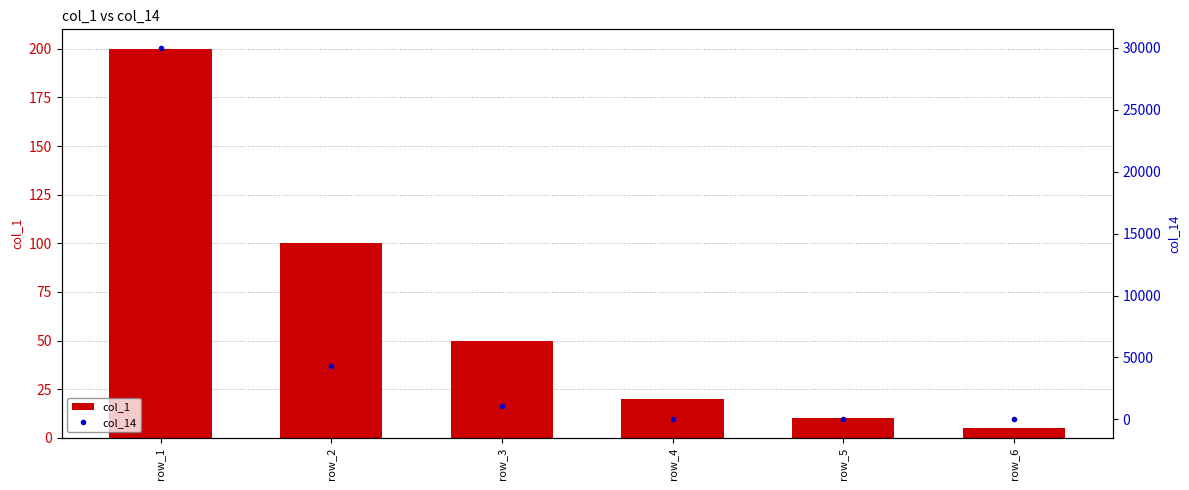

What is the highest value of the col_14 series?

30000